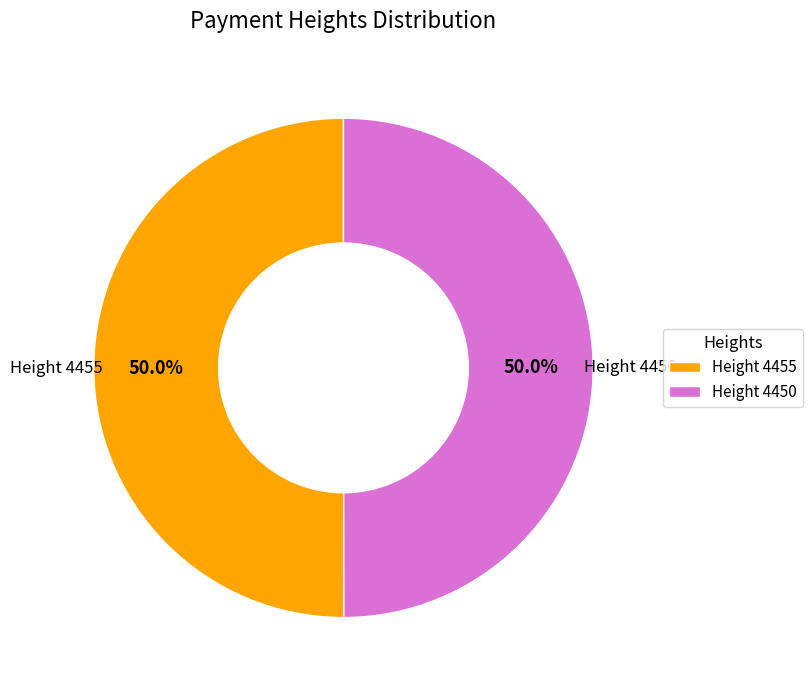

How much of the chart is everything except Height 4450?

50.0%